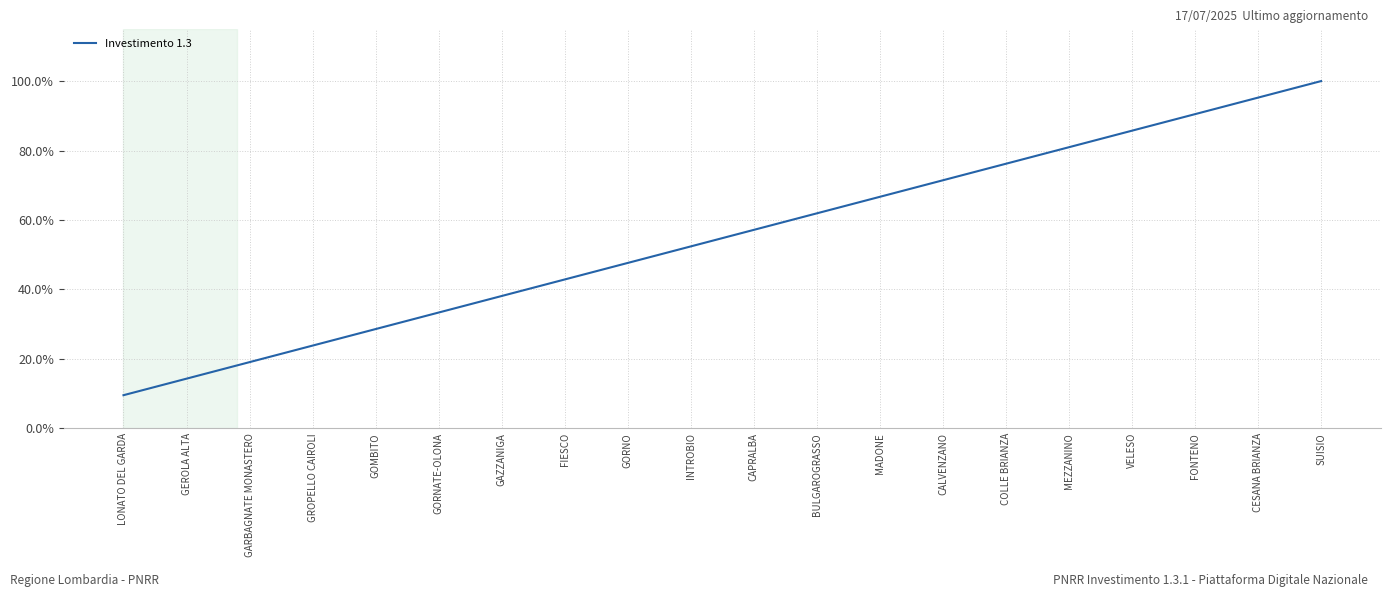

What is the difference between the values at MEZZANINO and SUISIO?

19.0